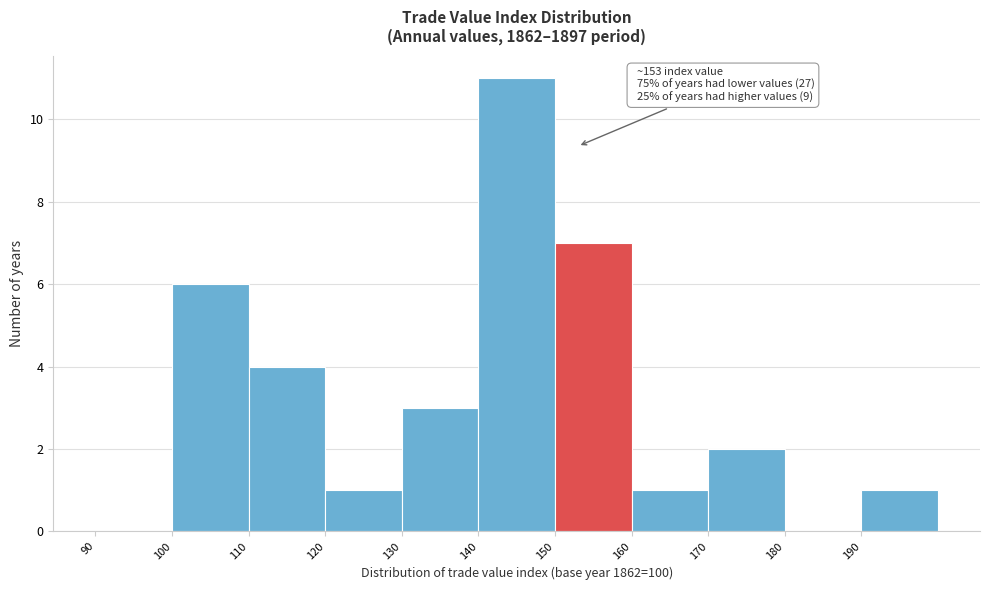

Over which range of the x-axis is the bar tallest?

140 to 150